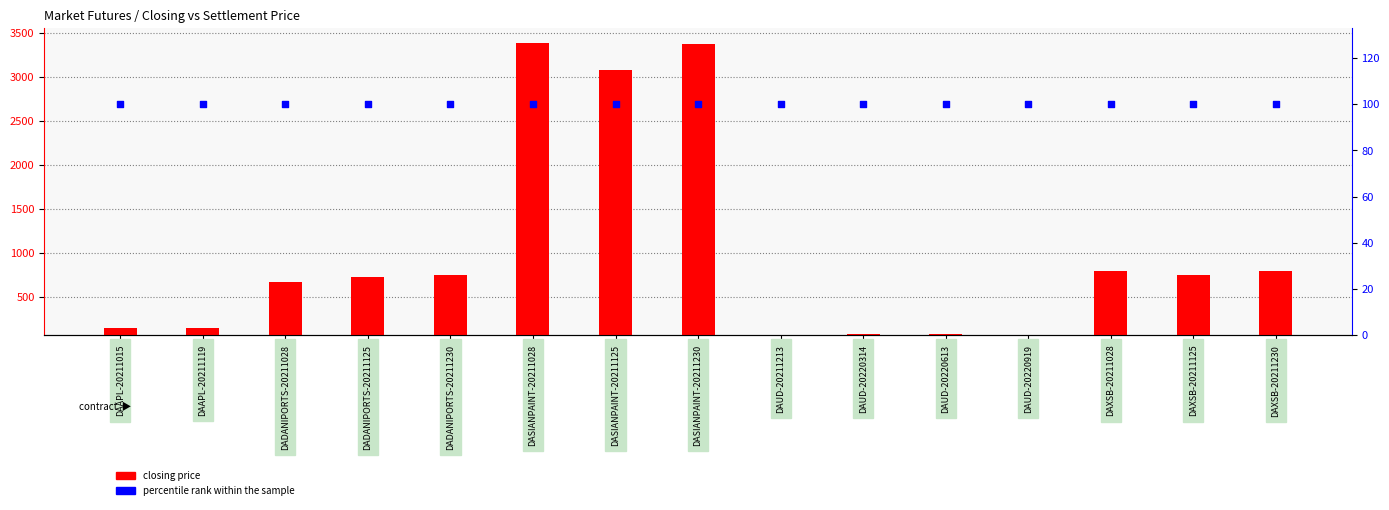

Which series has the largest total across all categories?

closing price